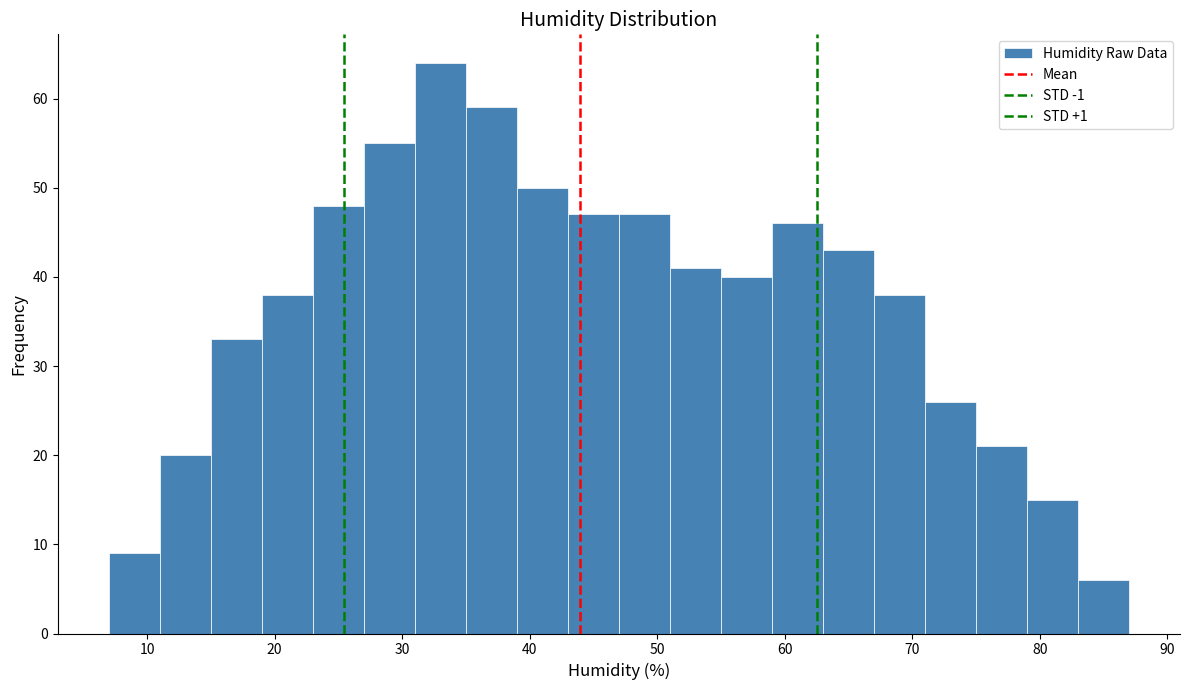

What is the height of the bar covering 83 to 87 on the x-axis? The values are not printed on the chart, so give them approximately, as read against the axis.

6